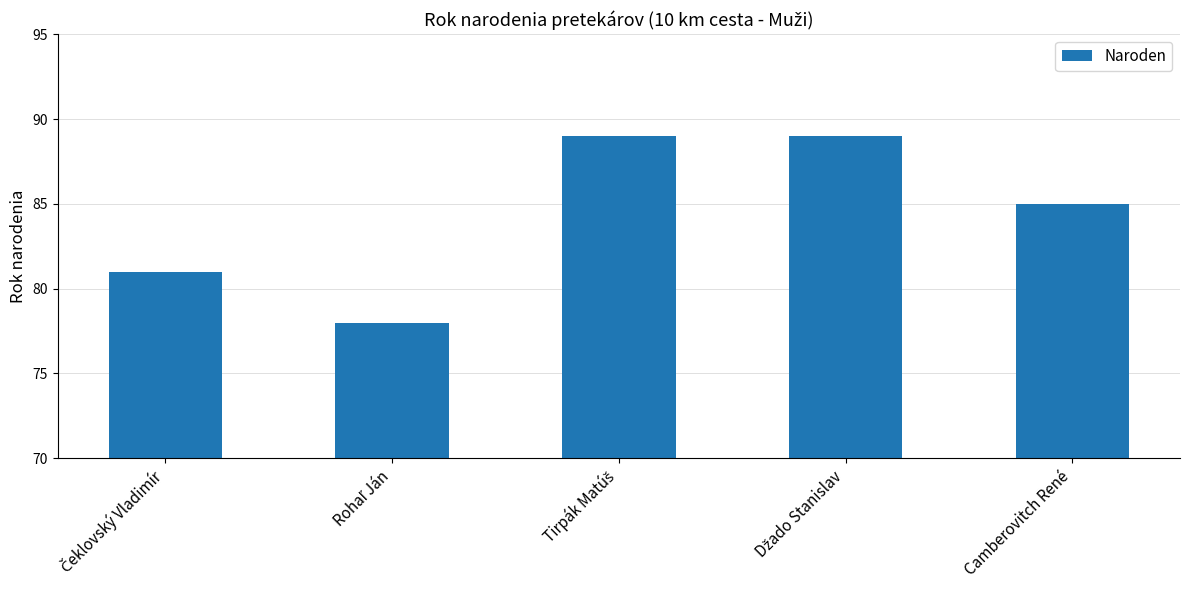

Reading right to left, transcribe all the data shown in this chart.

85	89	89	78	81